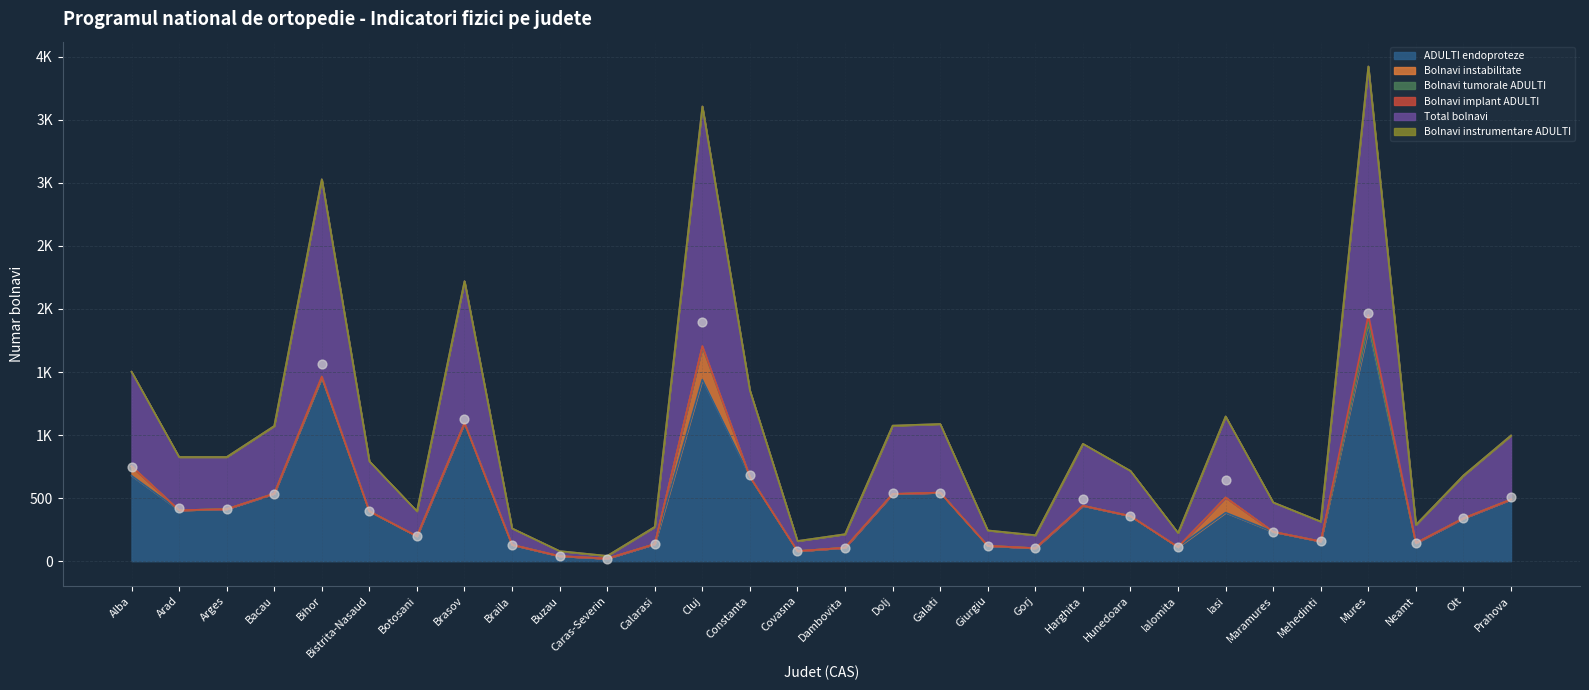

Is the value of Bolnavi tumorale ADULTI at Arad greater than the value of ADULTI endoproteze at Ialomita?

No